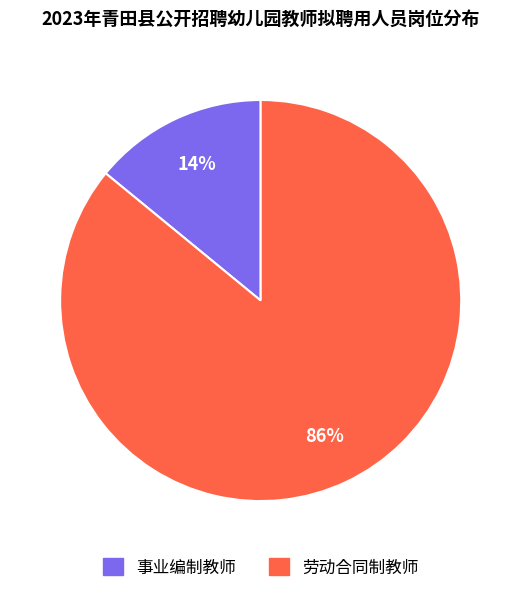

Do 劳动合同制教师 and 事业编制教师 together represent more than half of the pie?

Yes